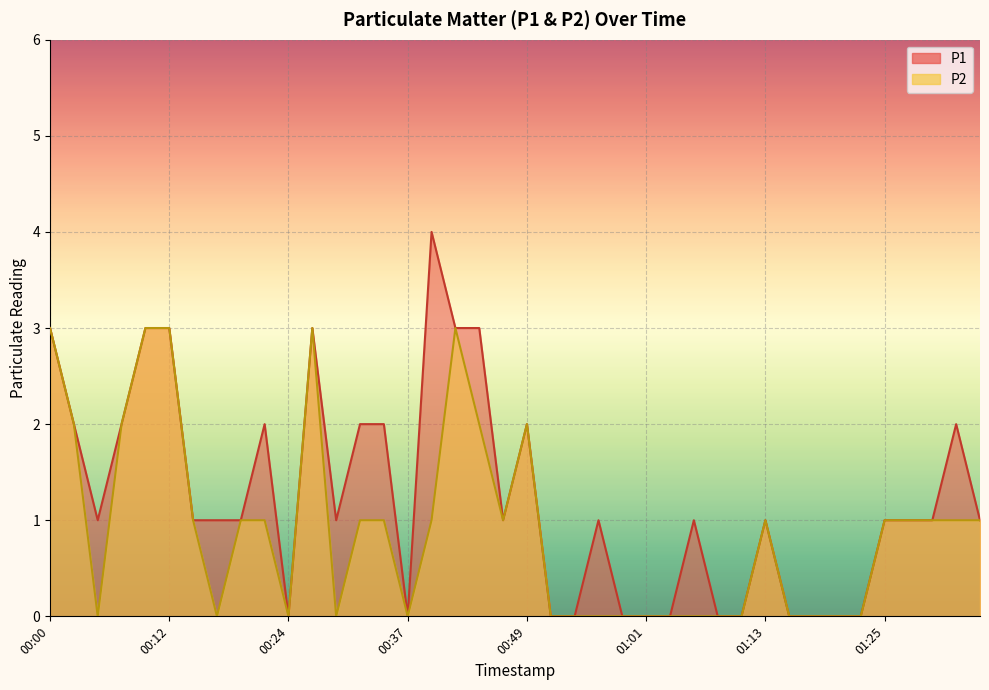

What is the difference between the maximum and second lowest values in the P1 series?

4